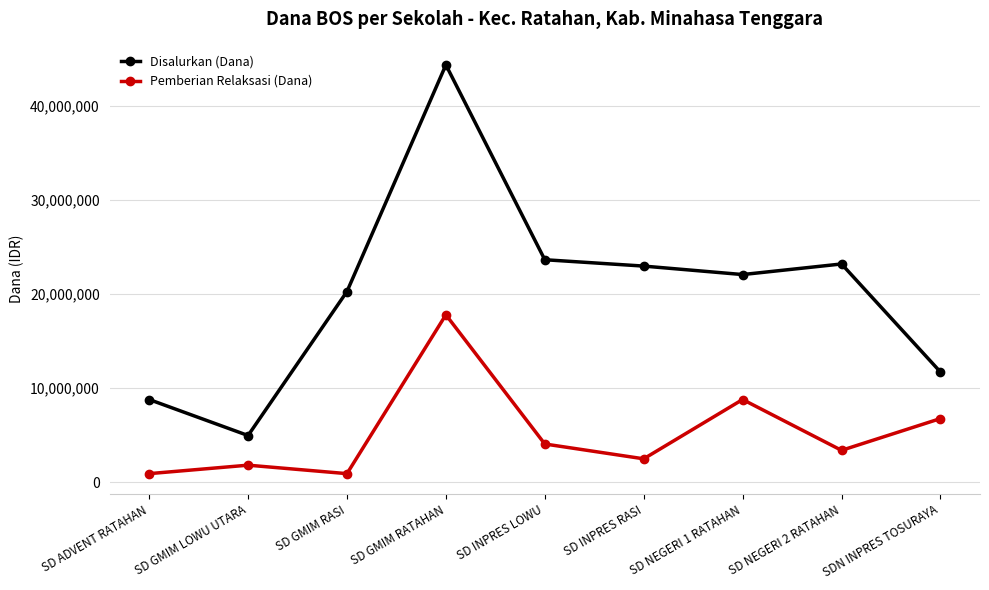

True or false: Disalurkan (Dana) has a value of 30335453 at SD NEGERI 2 RATAHAN.

False